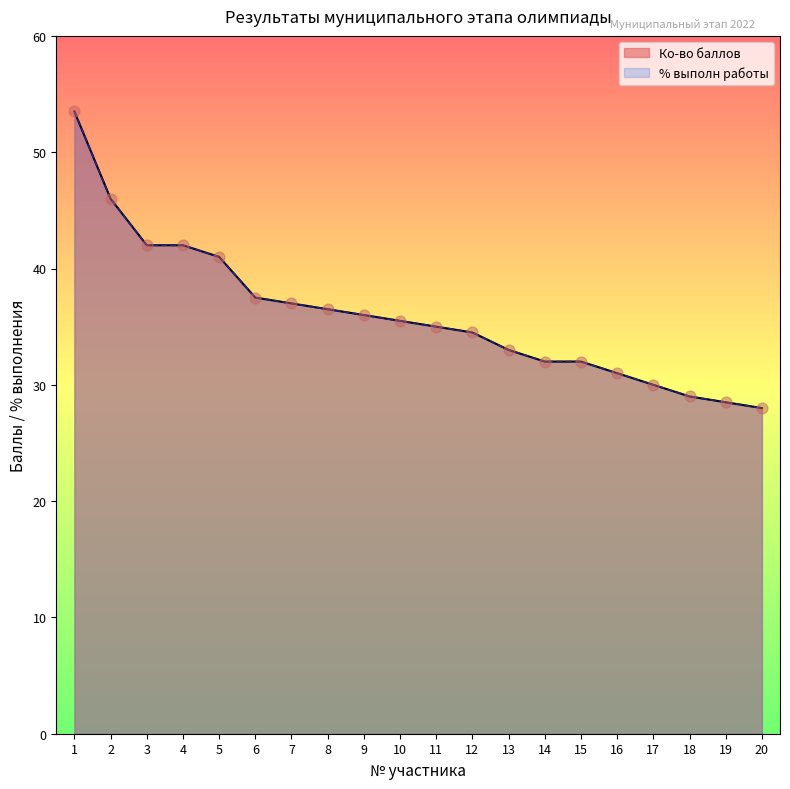

What are all the series names shown in the legend?

Ко-во баллов, % выполн работы